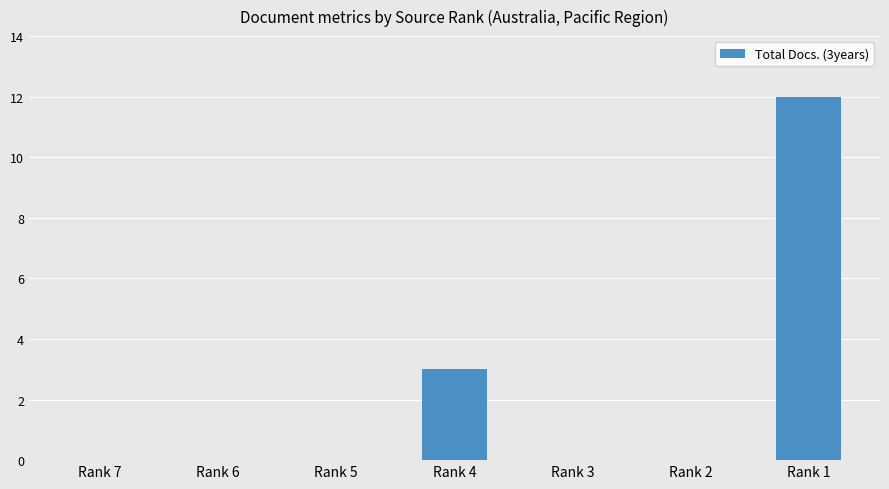

Reading right to left, list all the values displayed in this chart.

Rank 1=12	Rank 2=0	Rank 3=0	Rank 4=3	Rank 5=0	Rank 6=0	Rank 7=0